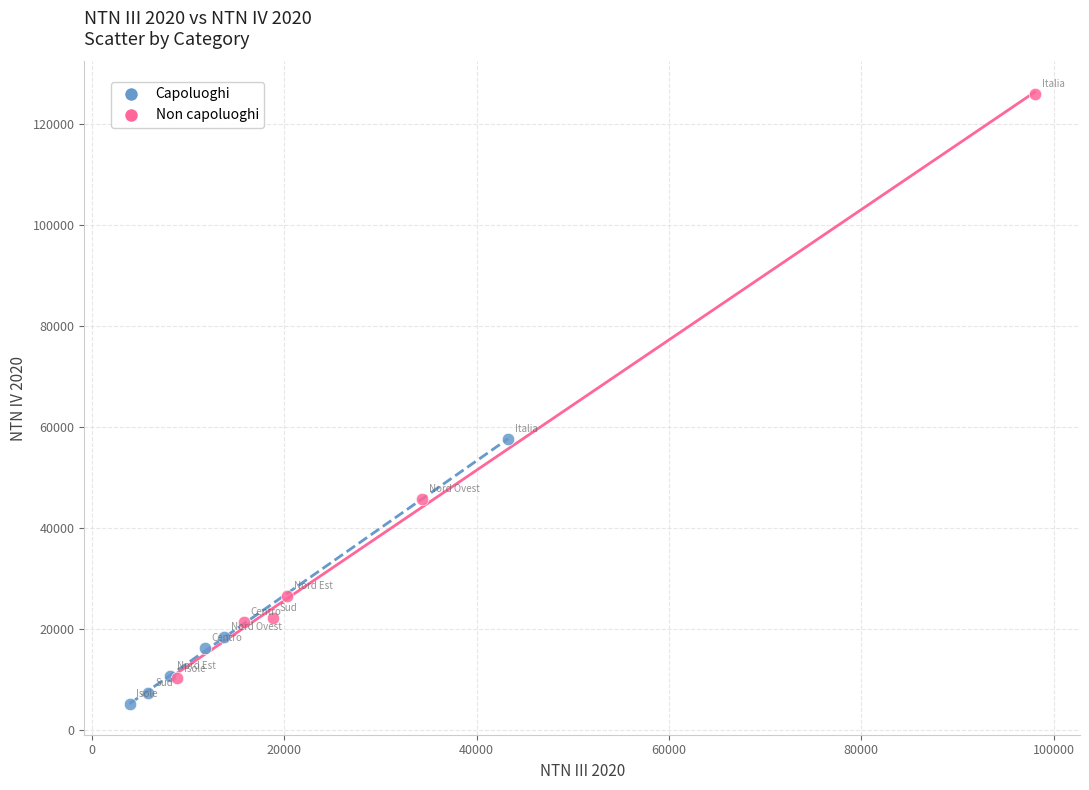

Which series has the largest Y range (max minus min)?

Non capoluoghi